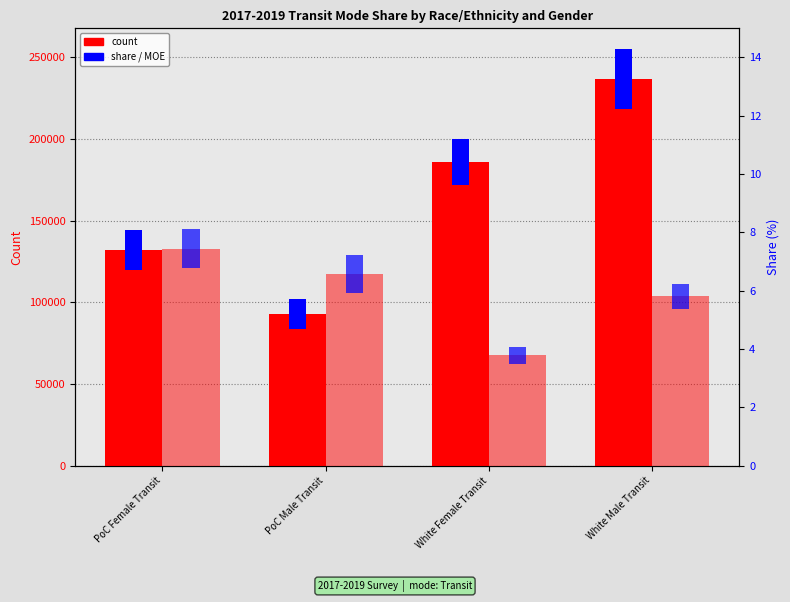

True or false: share_moe (%) has a value of 2.3 at PoC Male Transit.

False